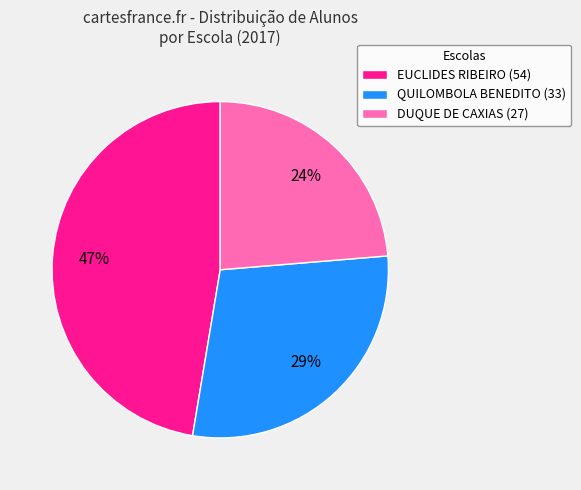

Is it true that EUCLIDES RIBEIRO (54) is 39% of the pie?

False